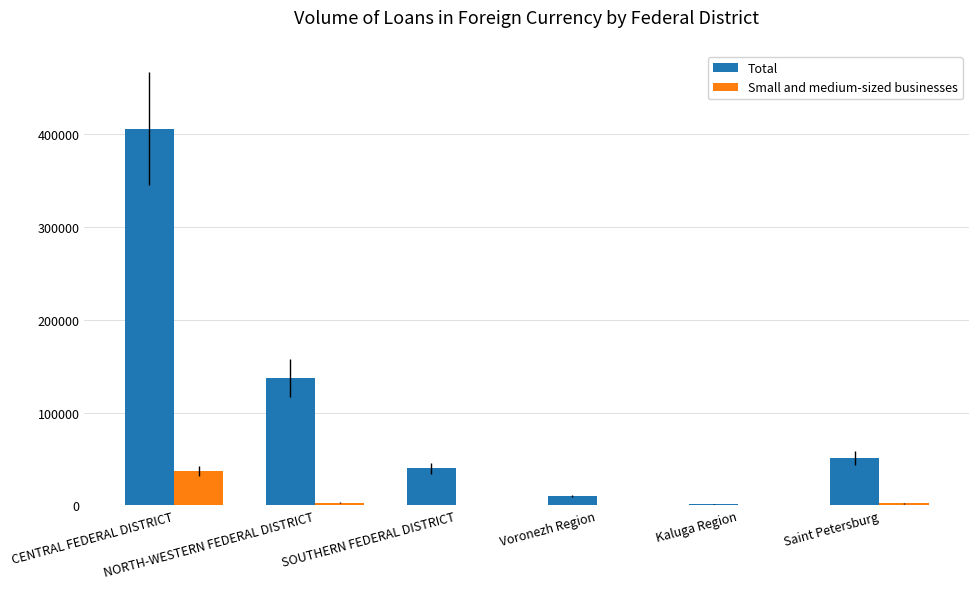

What is the sum of all Total values?

644889